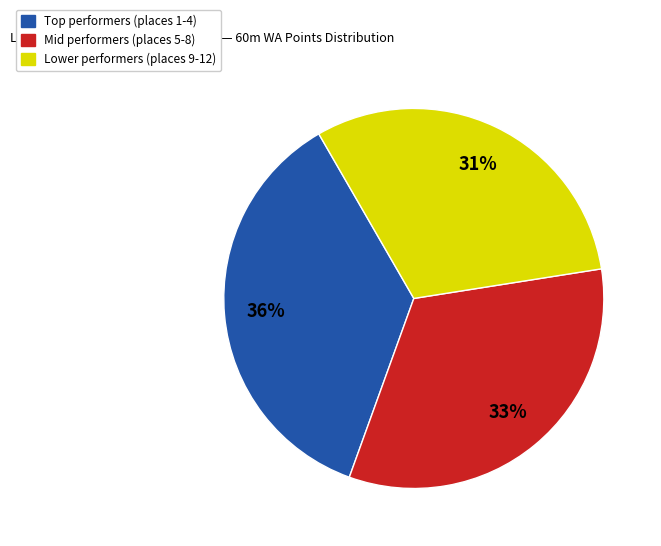

Is there a majority slice in this chart?

No